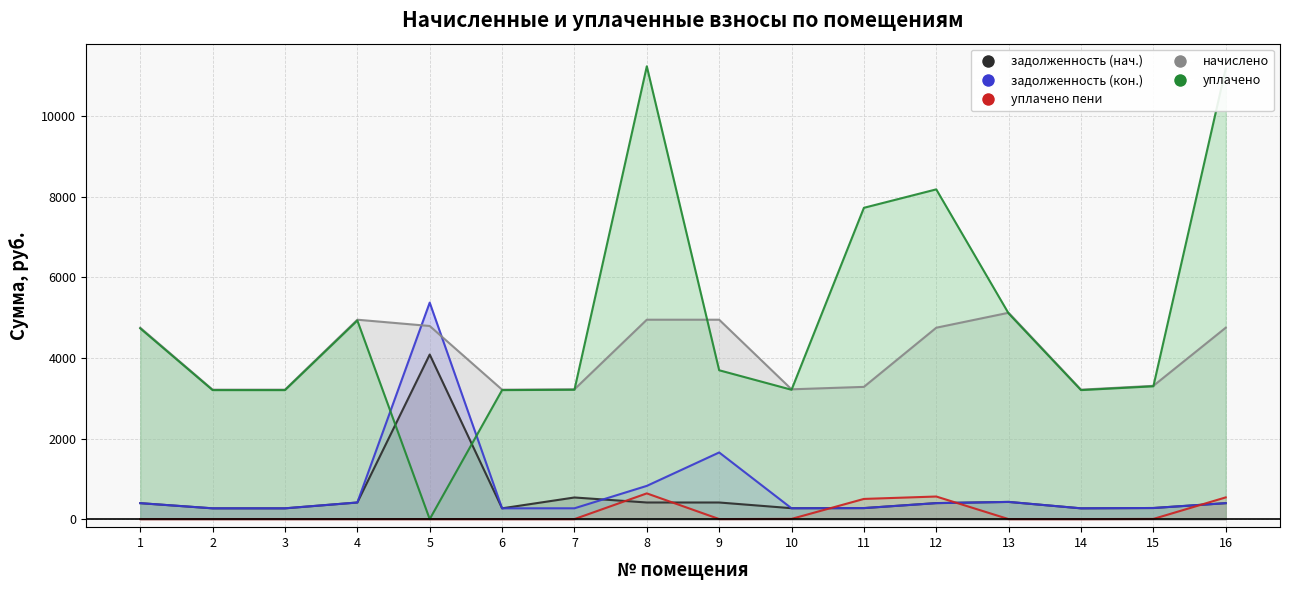

Between which two adjacent categories do задолженность (кон.) and уплачено first intersect?

4 and 5